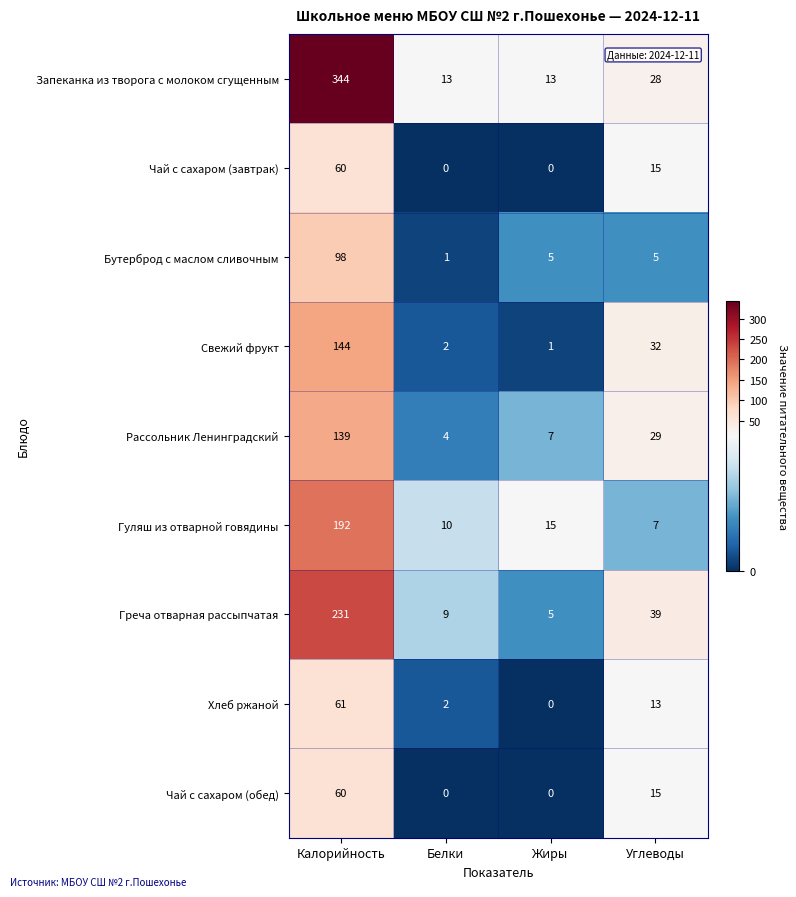

Rank the categories by Хлеб ржаной value from highest to lowest.

Калорийность, Углеводы, Белки, Жиры